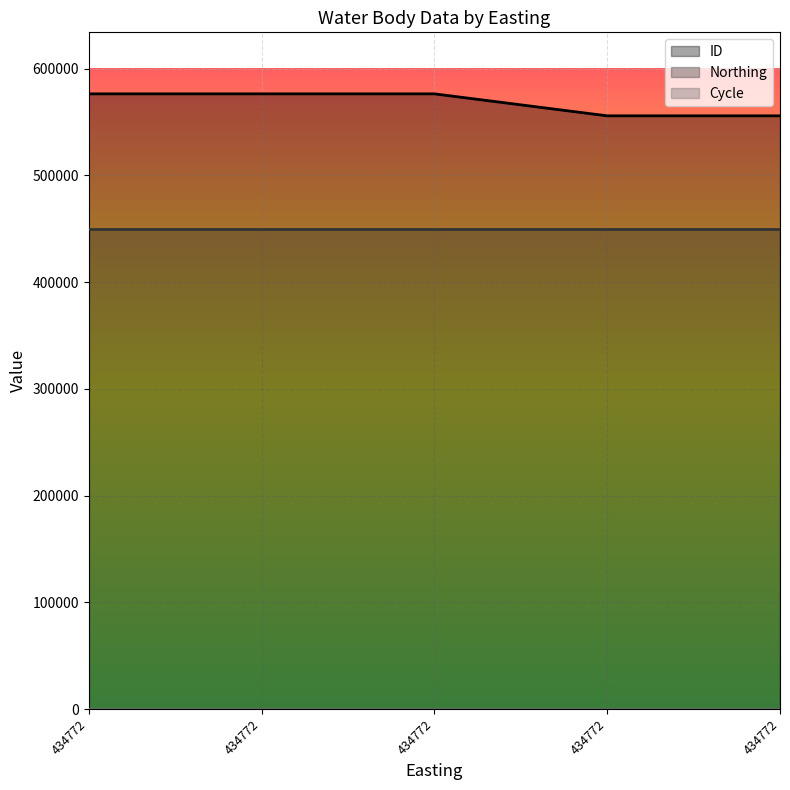

At which label is Northing closest to 449961?

434772